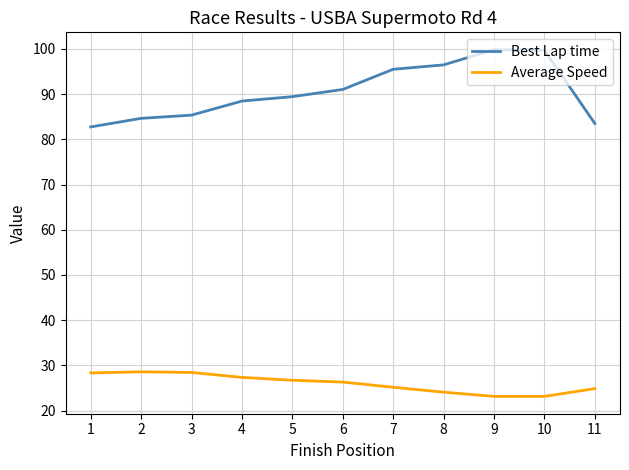

True or false: Best Lap time and Average Speed intersect in this chart.

False